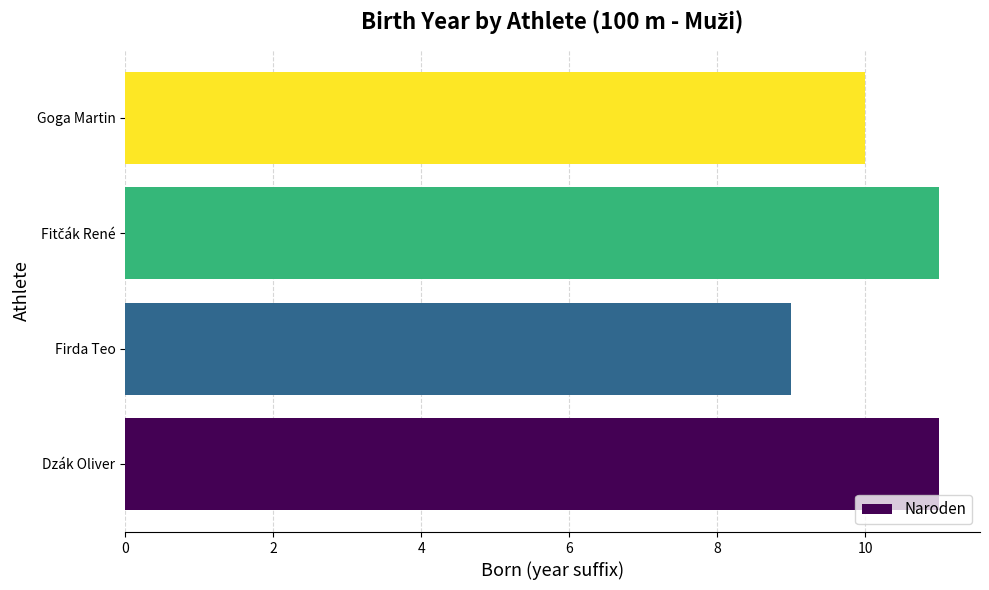

What is the difference between the second highest and minimum values?

2